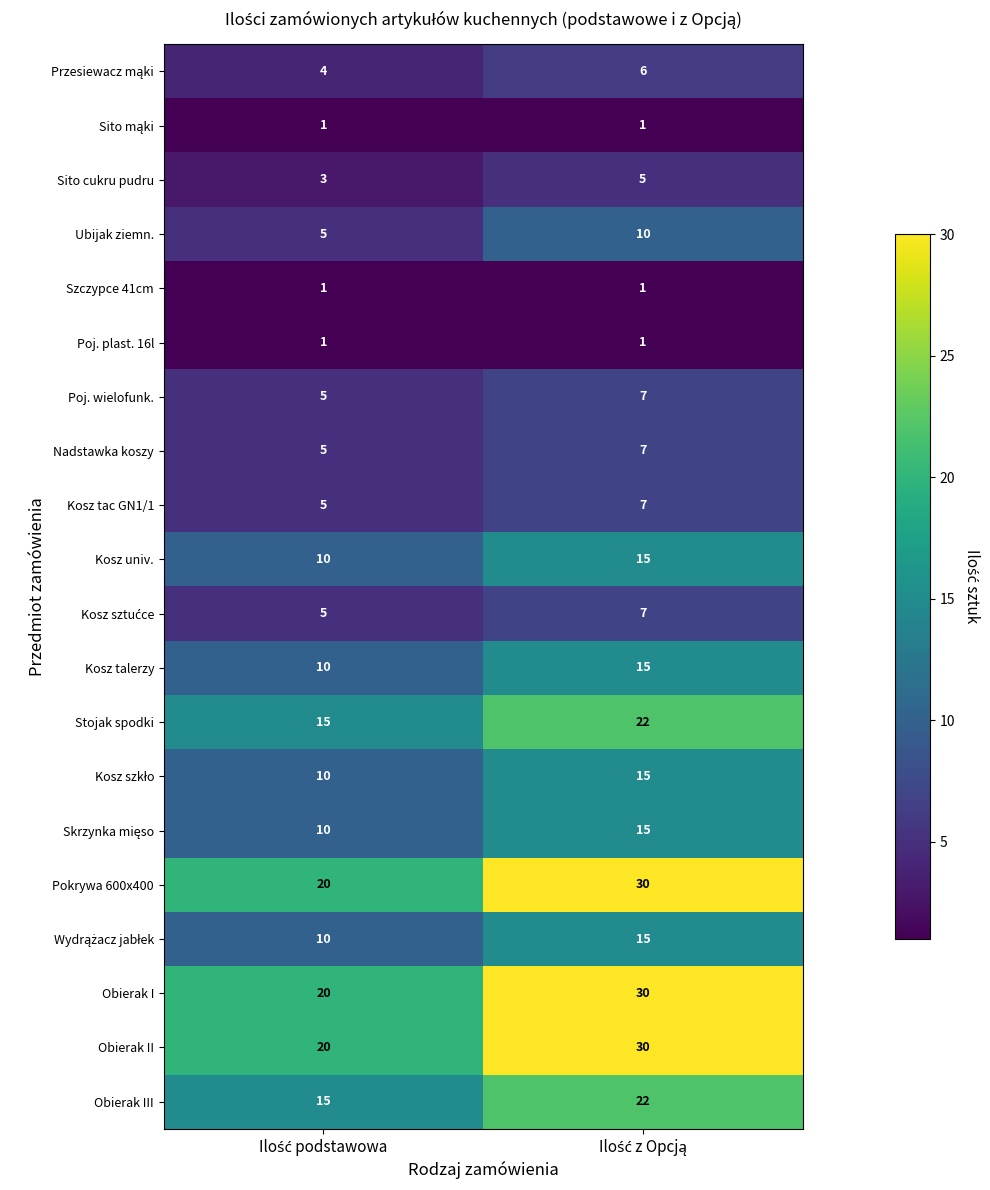

What is the minimum value for Poj. wielofunk.?

5